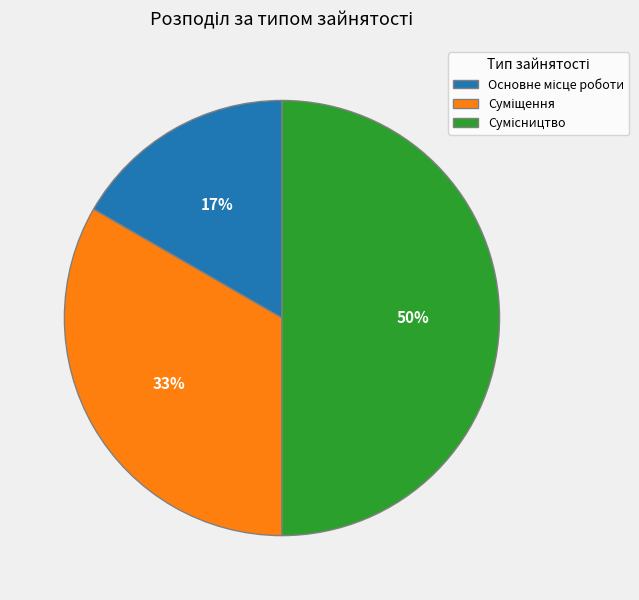

To the nearest percent, what is the average slice percentage?

33%